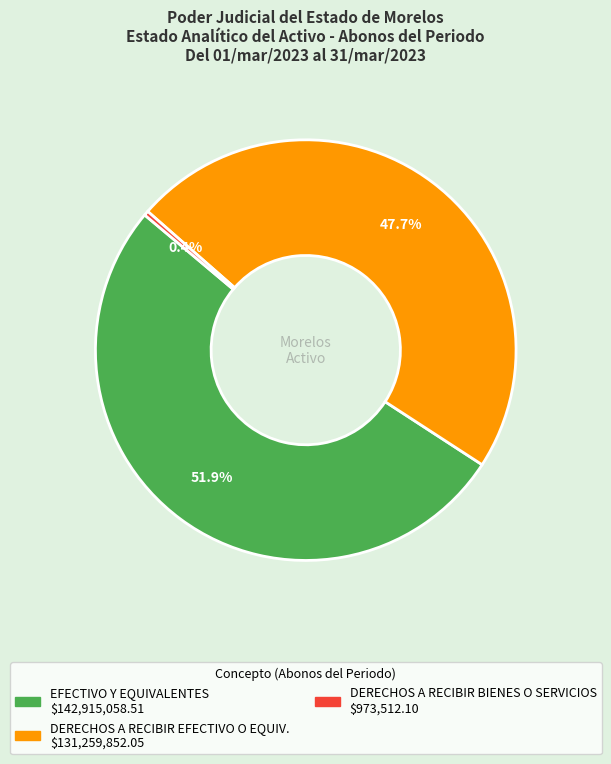

Does any single category account for the majority?

Yes